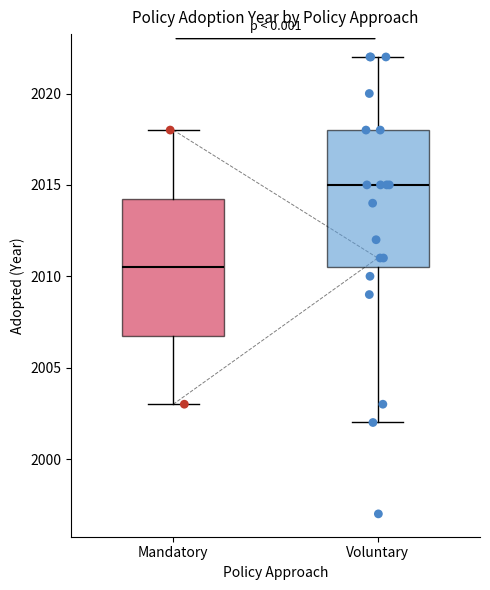

Where does the median line of the box for Voluntary sit on the y-axis? The values are not printed on the chart, so give them approximately, as read against the axis.

2015.0